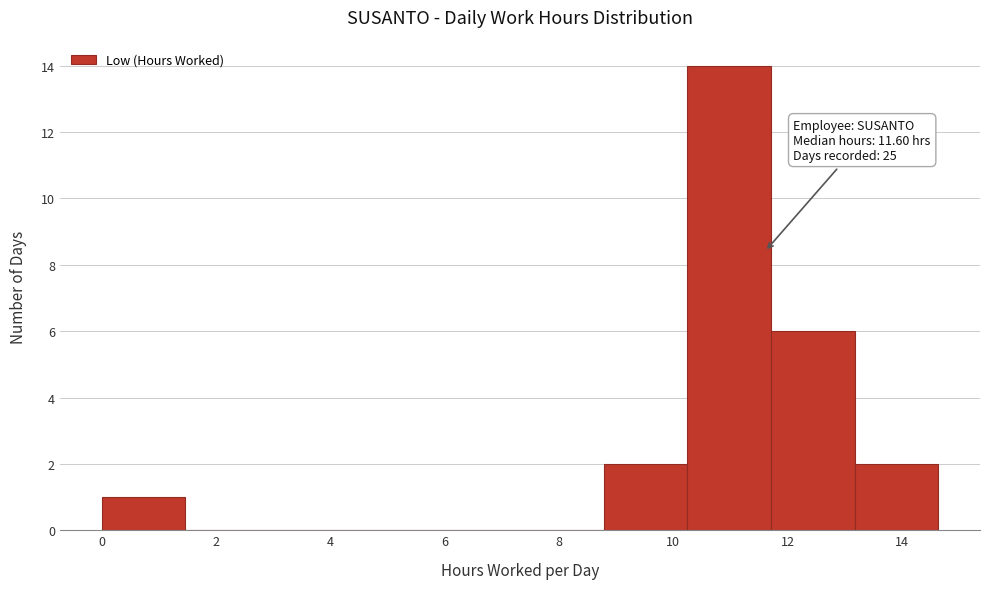

Over which range of the x-axis is the bar tallest?

10.2 to 11.8